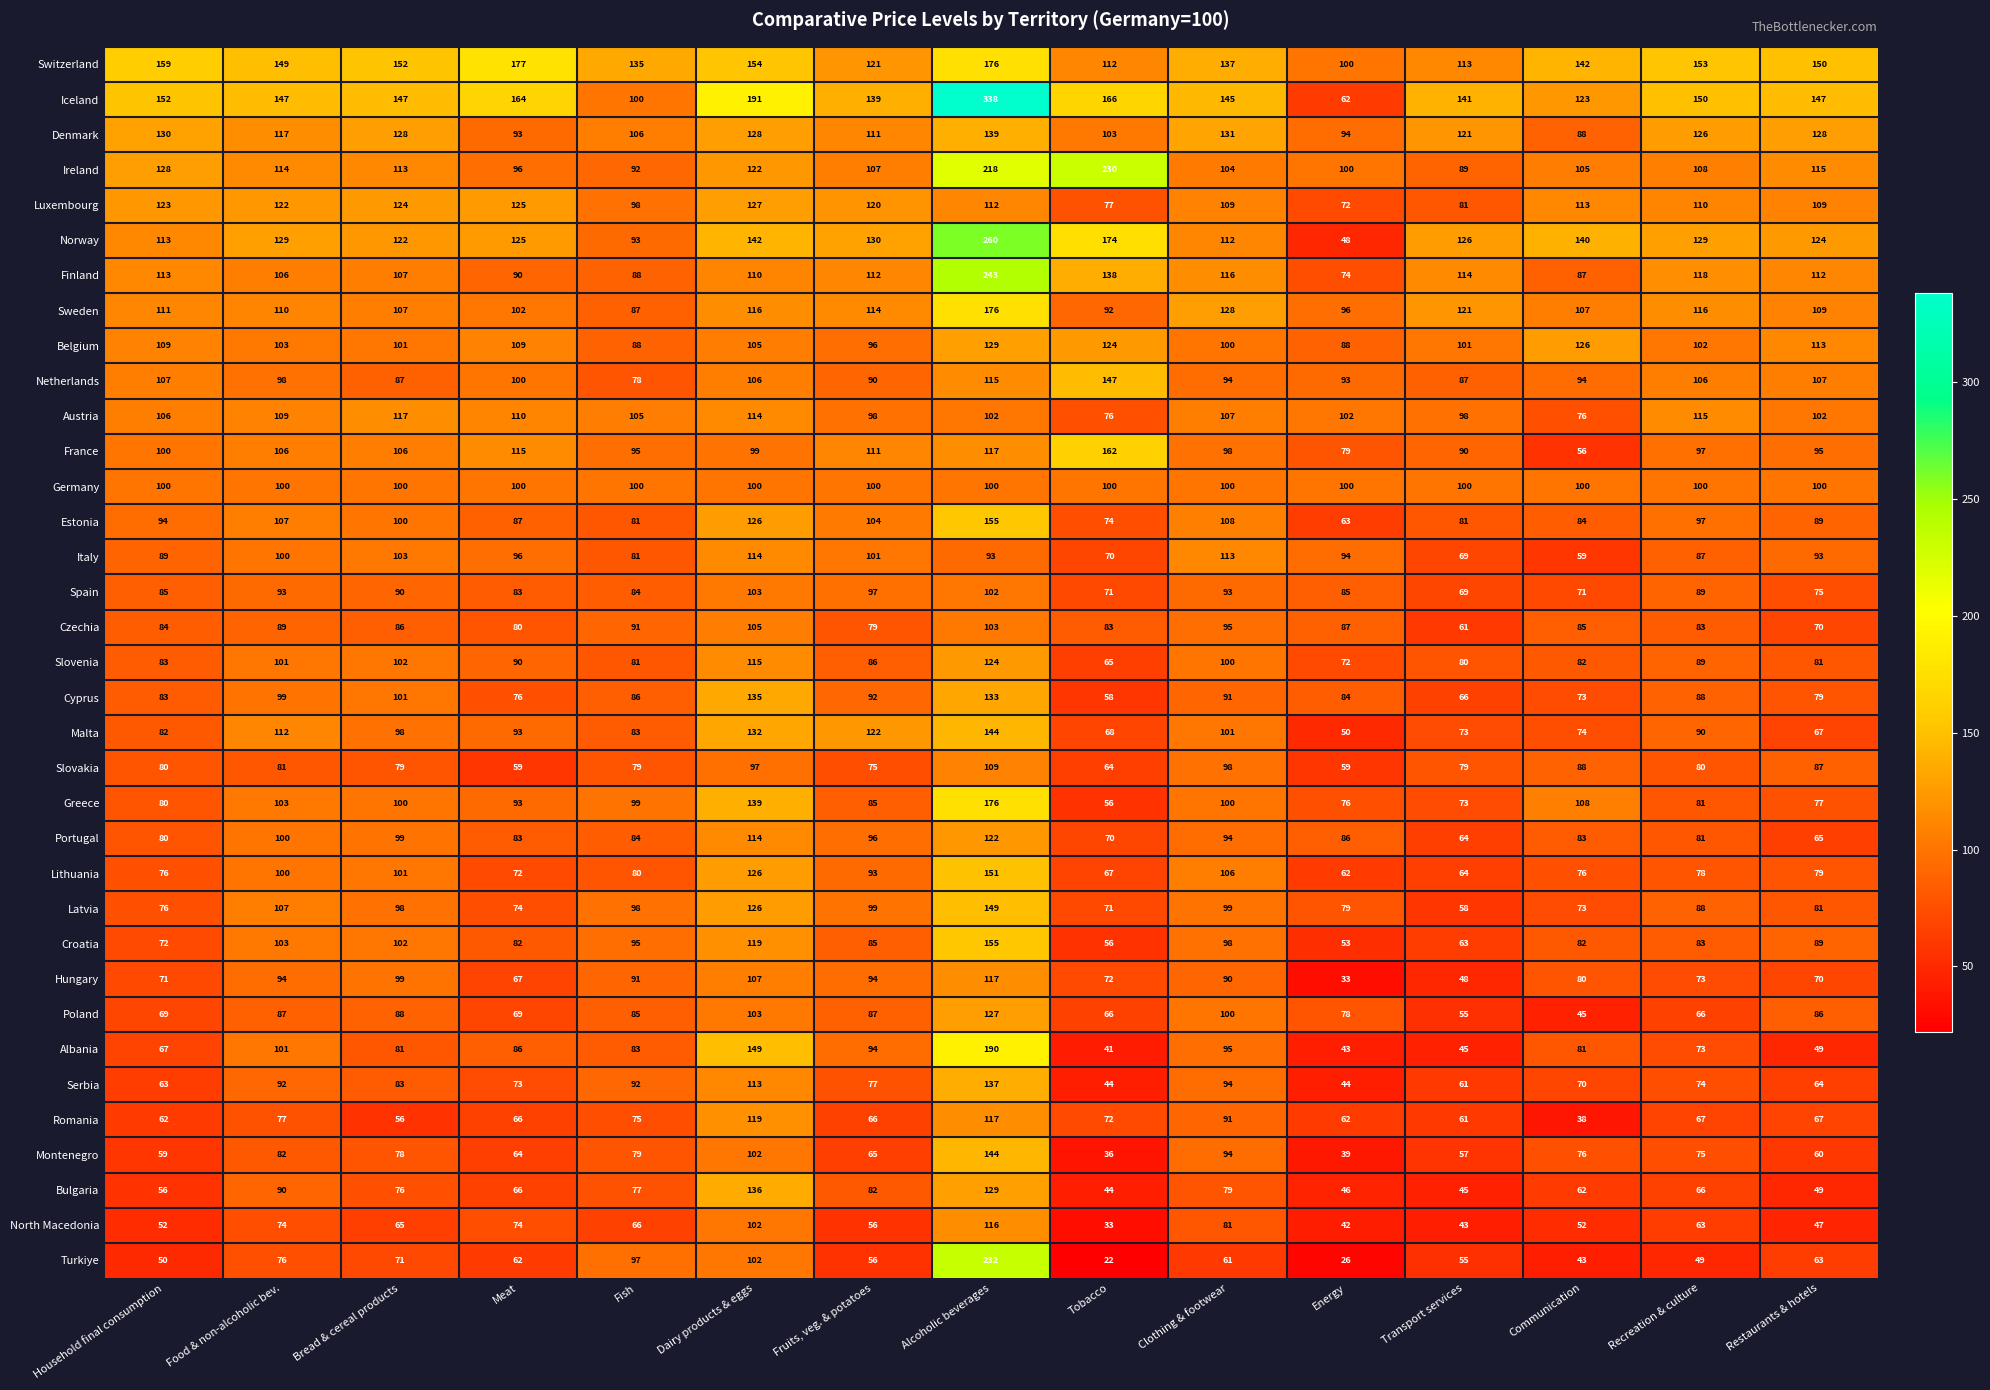

The Bulgaria series shows 44 at Tobacco. True or false?

True